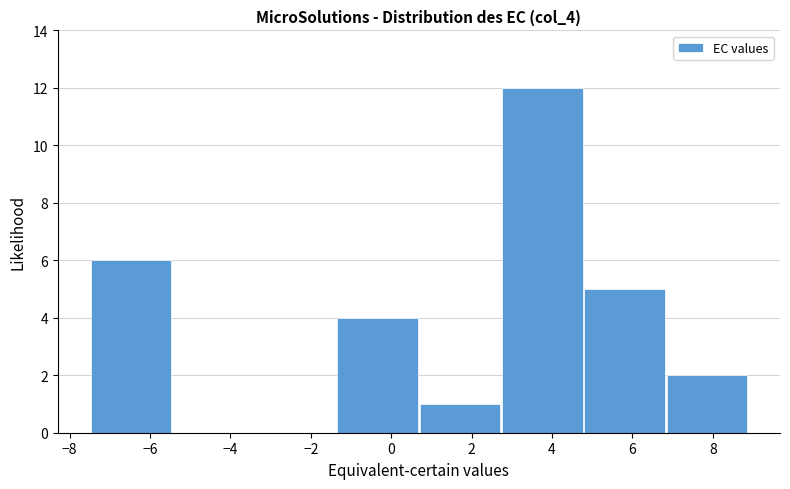

Over which range of the x-axis is the bar tallest?

2.8 to 4.8